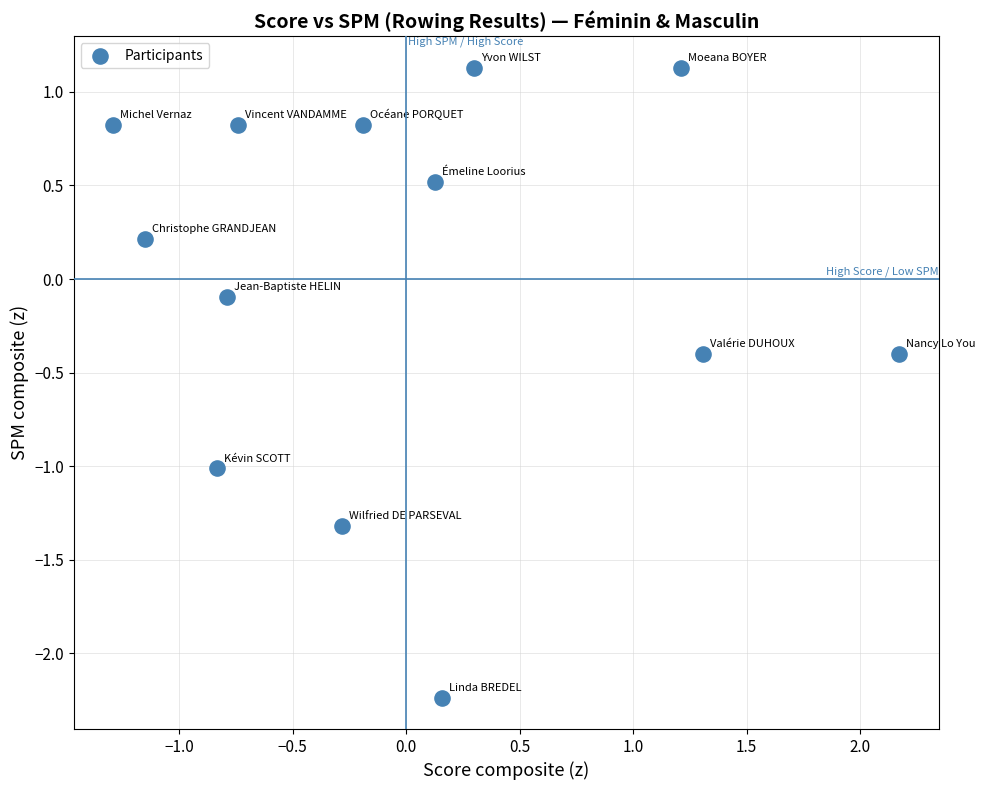

What is the range of X values (max minus min)?

3.5